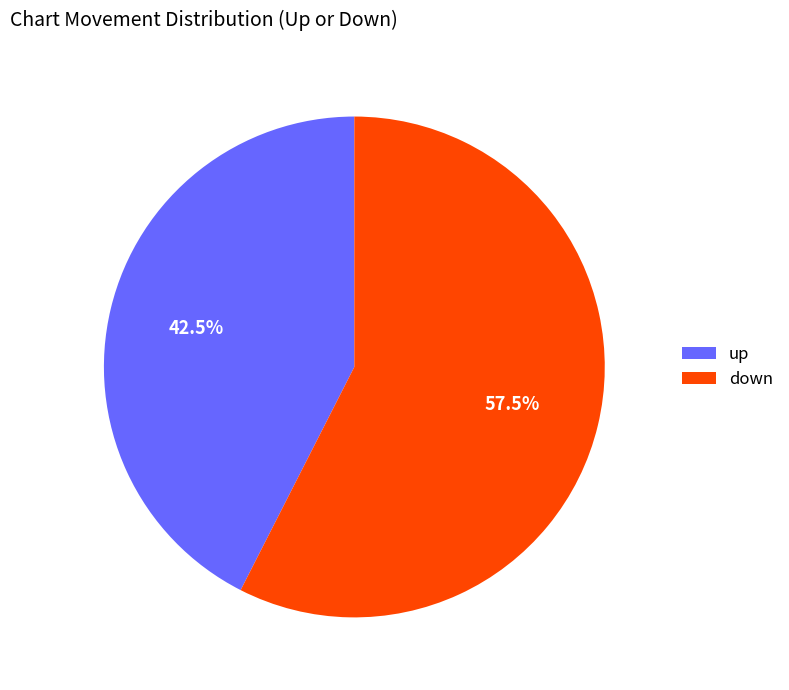

Approximately how many times larger is the value at up compared to down?

0.7